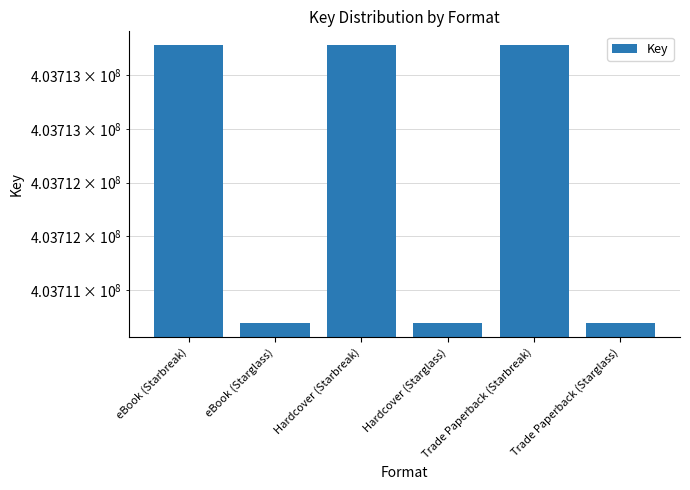

Approximately how many times larger is the value at Trade Paperback (Starglass) compared to Hardcover (Starbreak)?

1.0